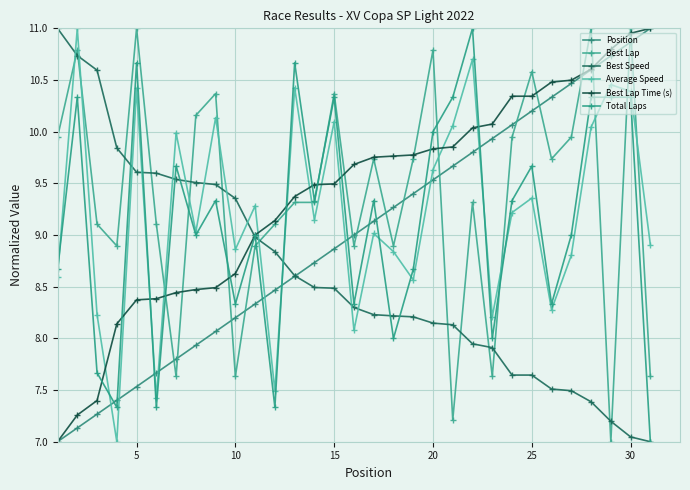

What is the difference between the maximum and minimum values in the Total Laps series?

4.0